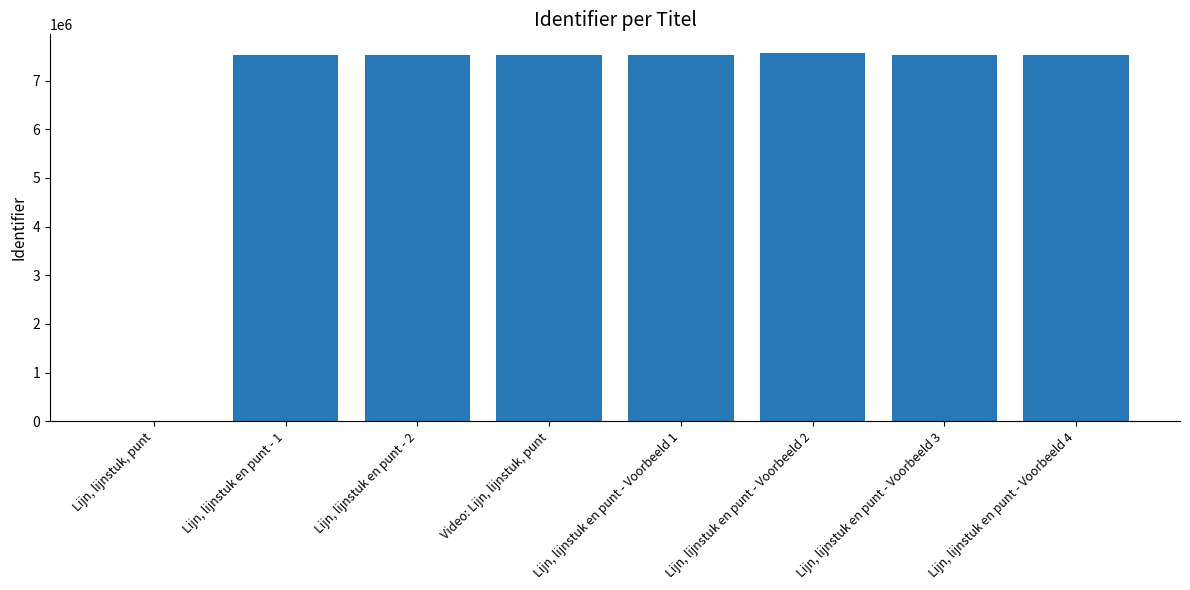

What is the greatest value displayed?

7570027